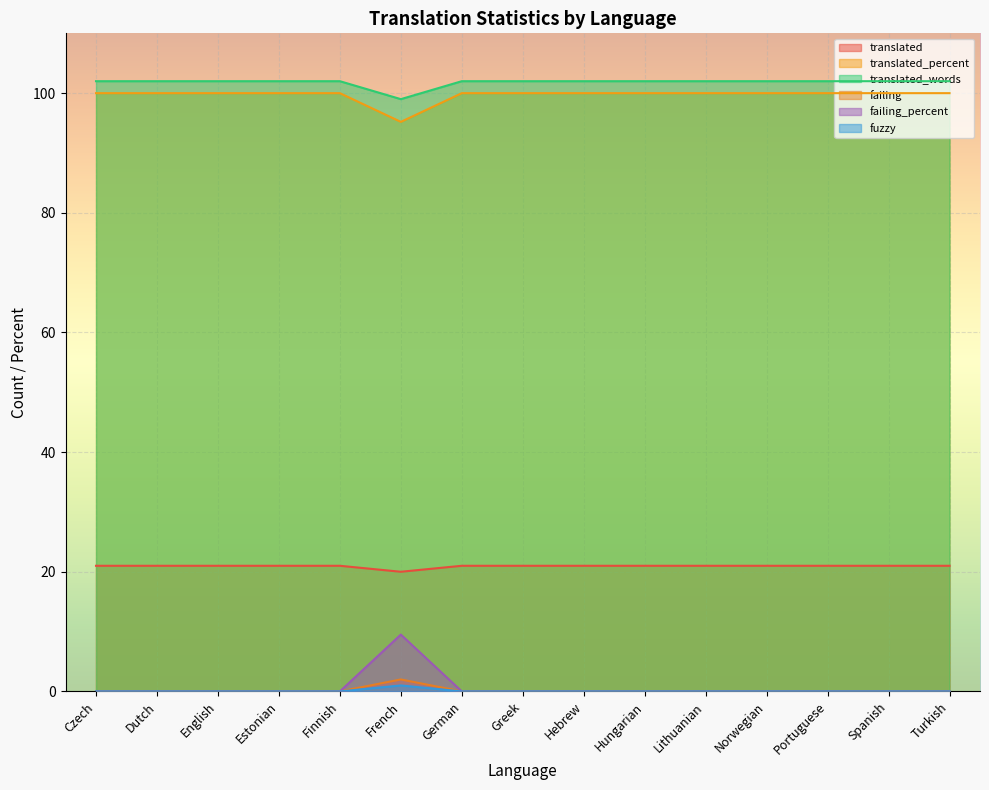

At which category does translated reach its first local valley?

French